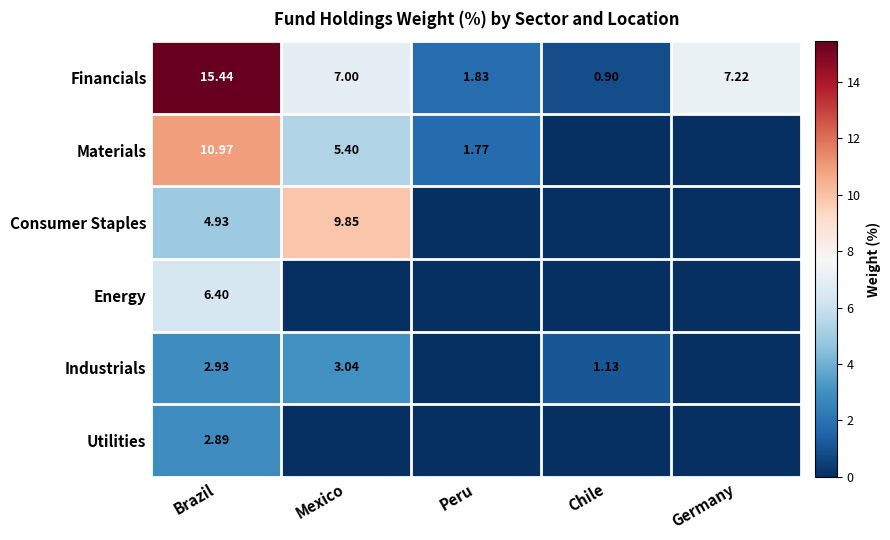

At Brazil, list the series in order from largest to smallest.

Financials, Materials, Energy, Consumer Staples, Industrials, Utilities